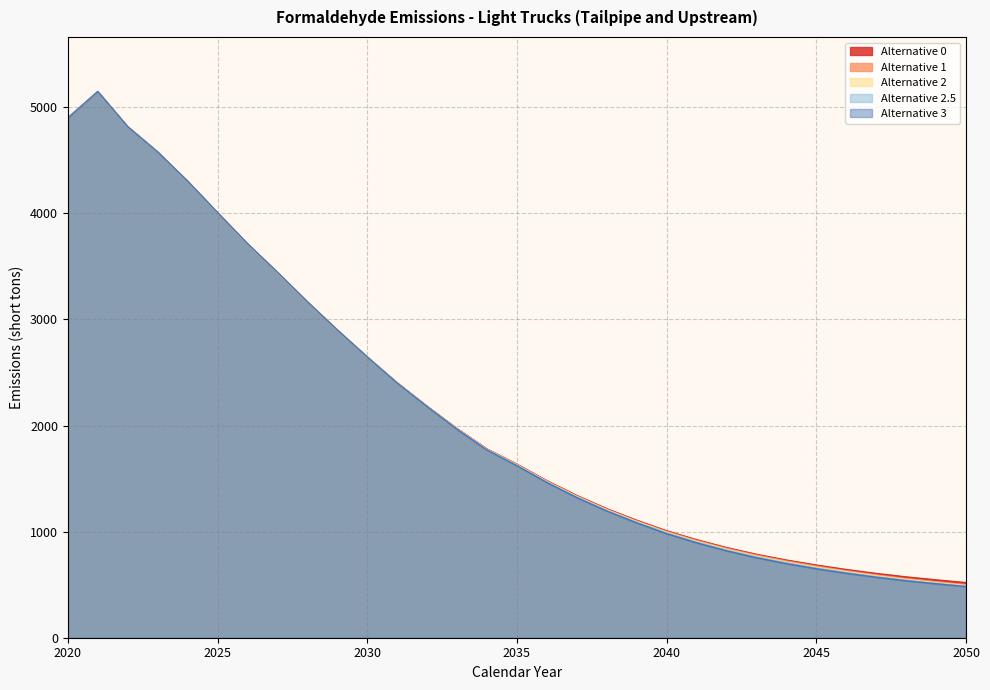

What value does the Alternative 2.5 series have at 2024?

4303.9